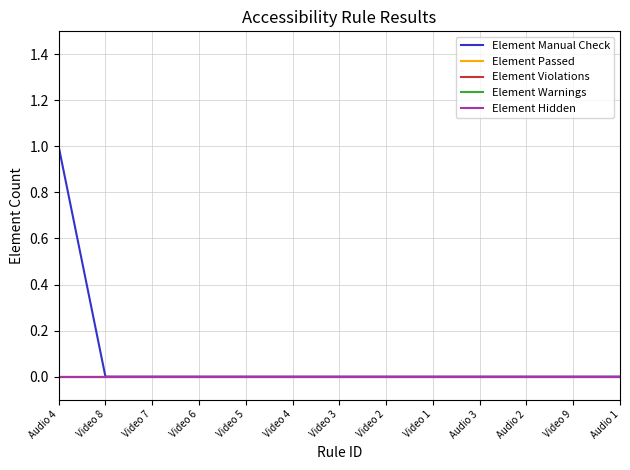

Which series has the widest spread of values?

Element Manual Check